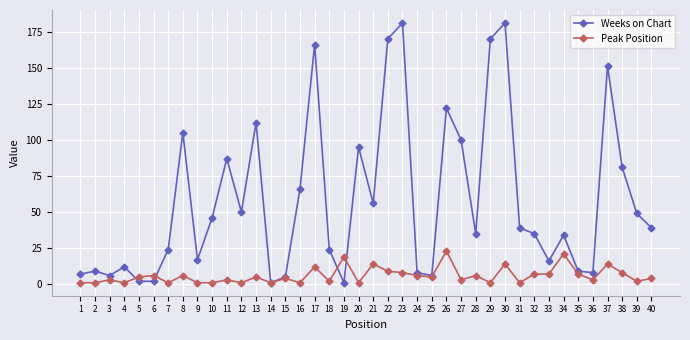

What is the greatest value displayed?

181